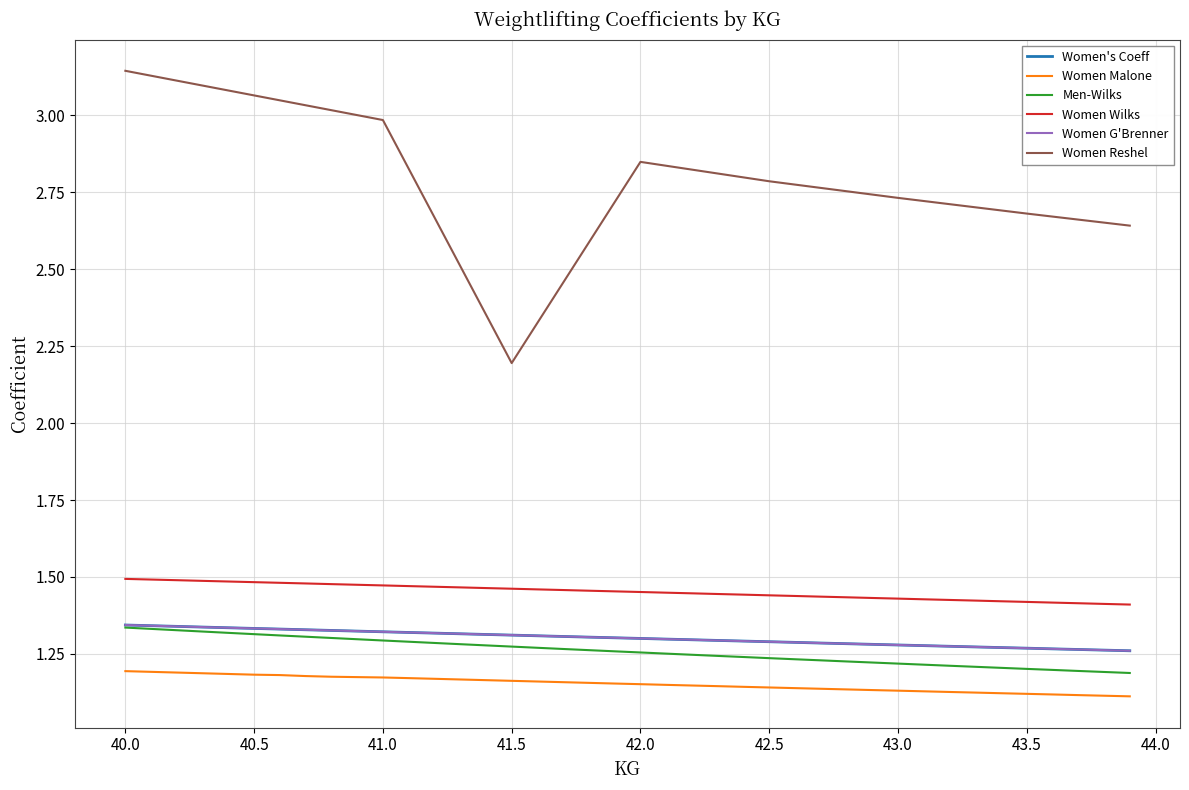

True or false: Women Reshel has more than 2 interior local peaks.

False